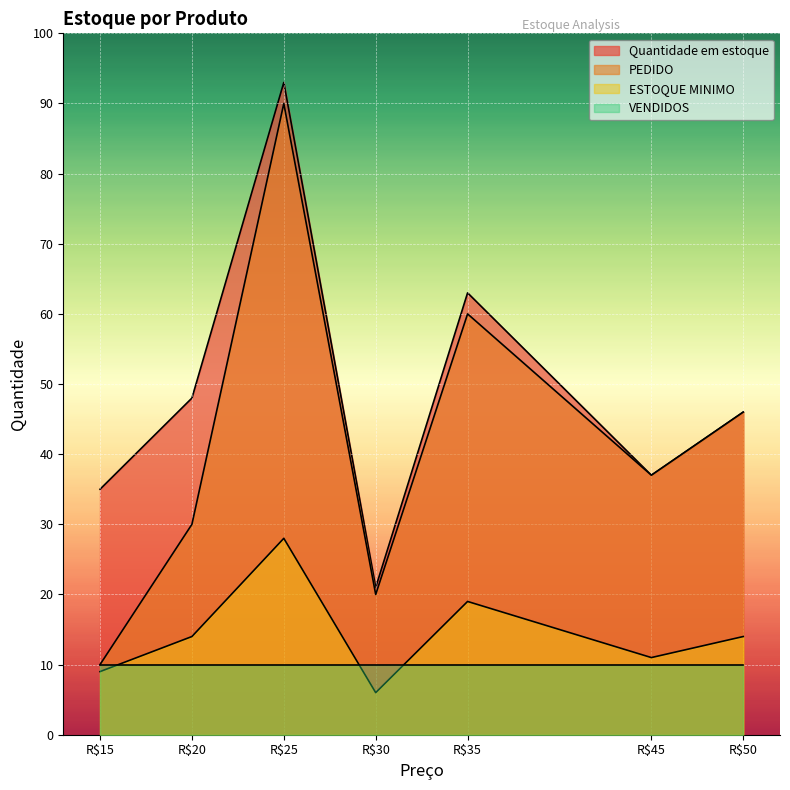

What is the difference between the second highest and minimum values in the Quantidade em estoque series?

42